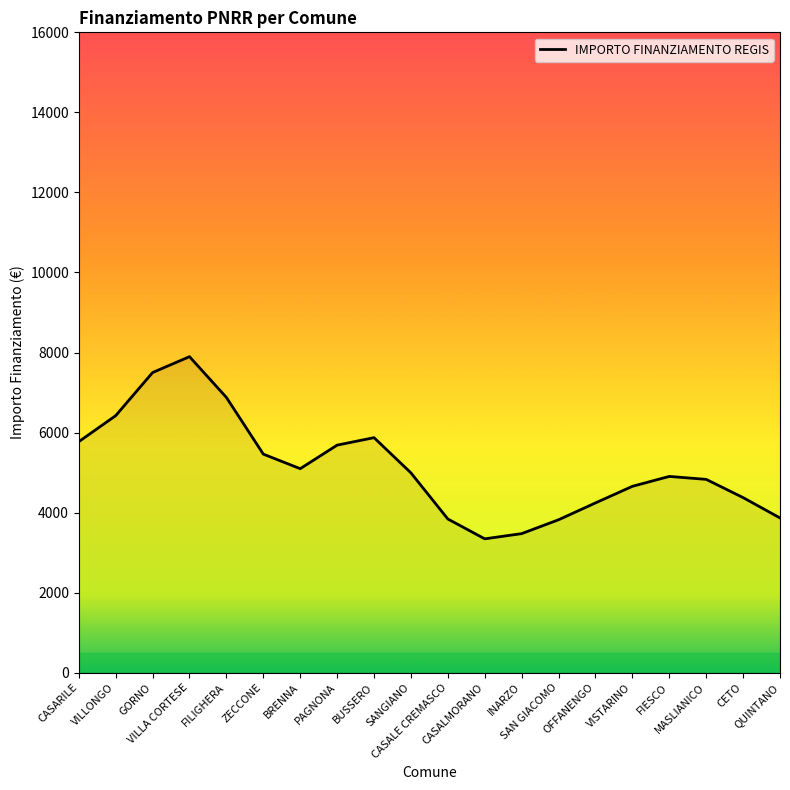

What is the maximum value shown in the chart?

7897.0